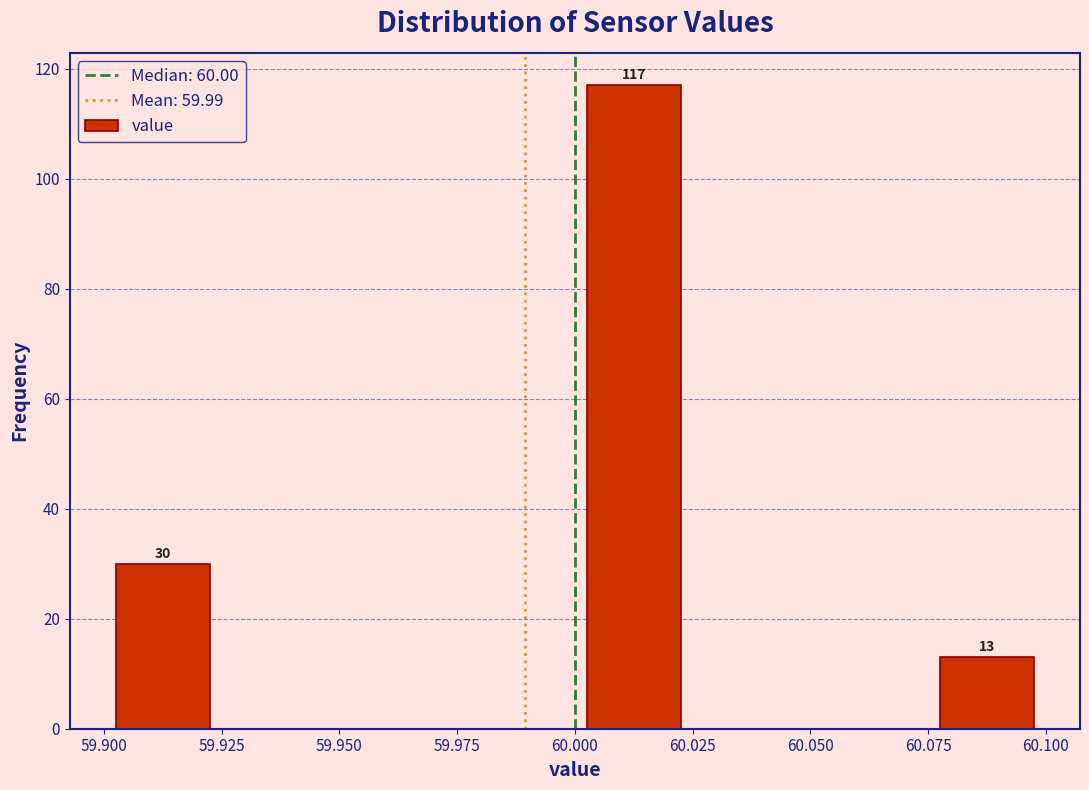

Over which range of the x-axis is the bar tallest?

60.000 to 60.025